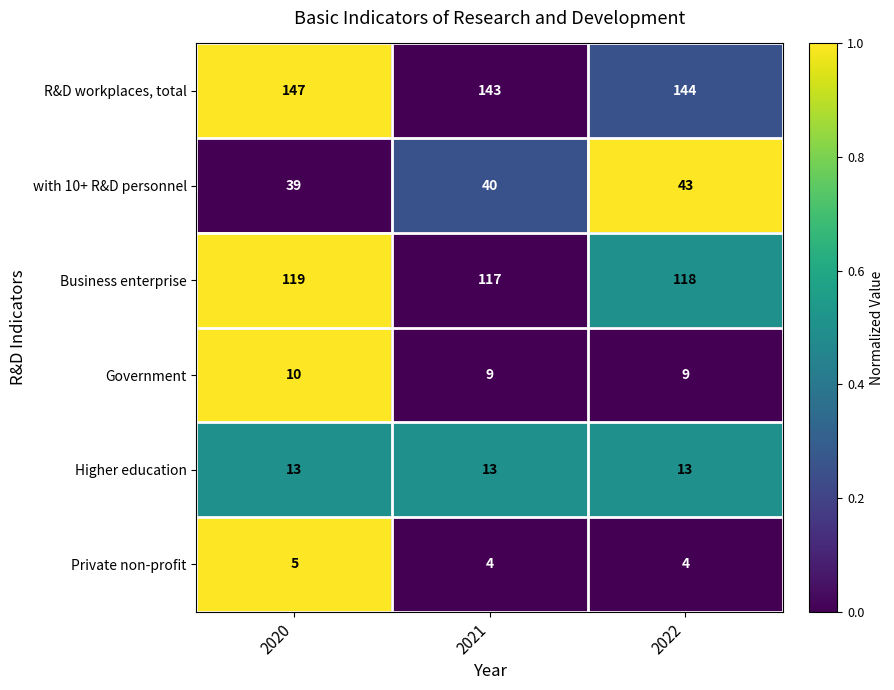

What is the sum of the Government values at 2021 and 2020?

19